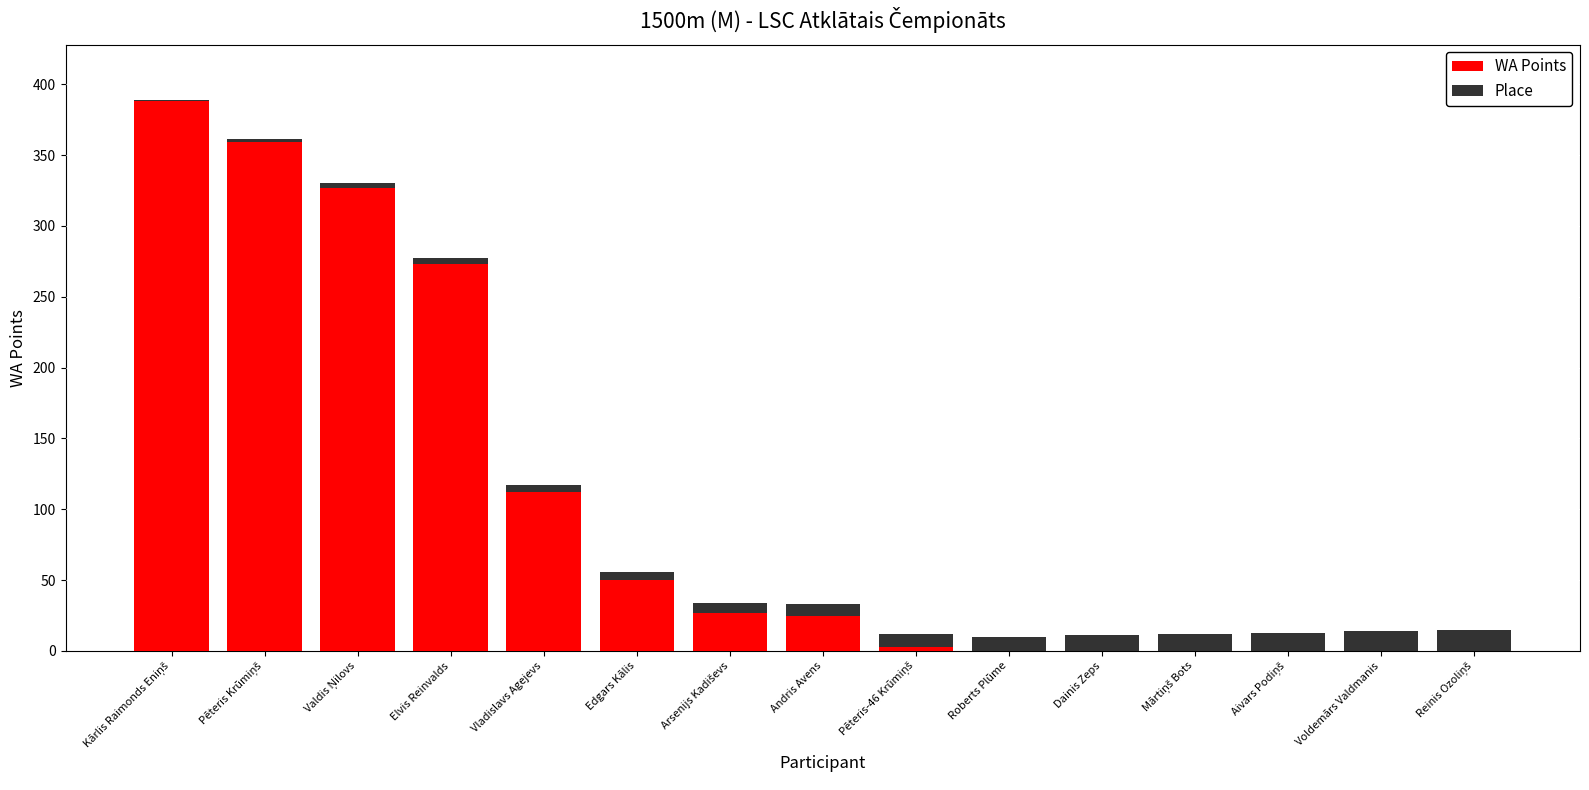

What is the maximum value for WA Points?

388